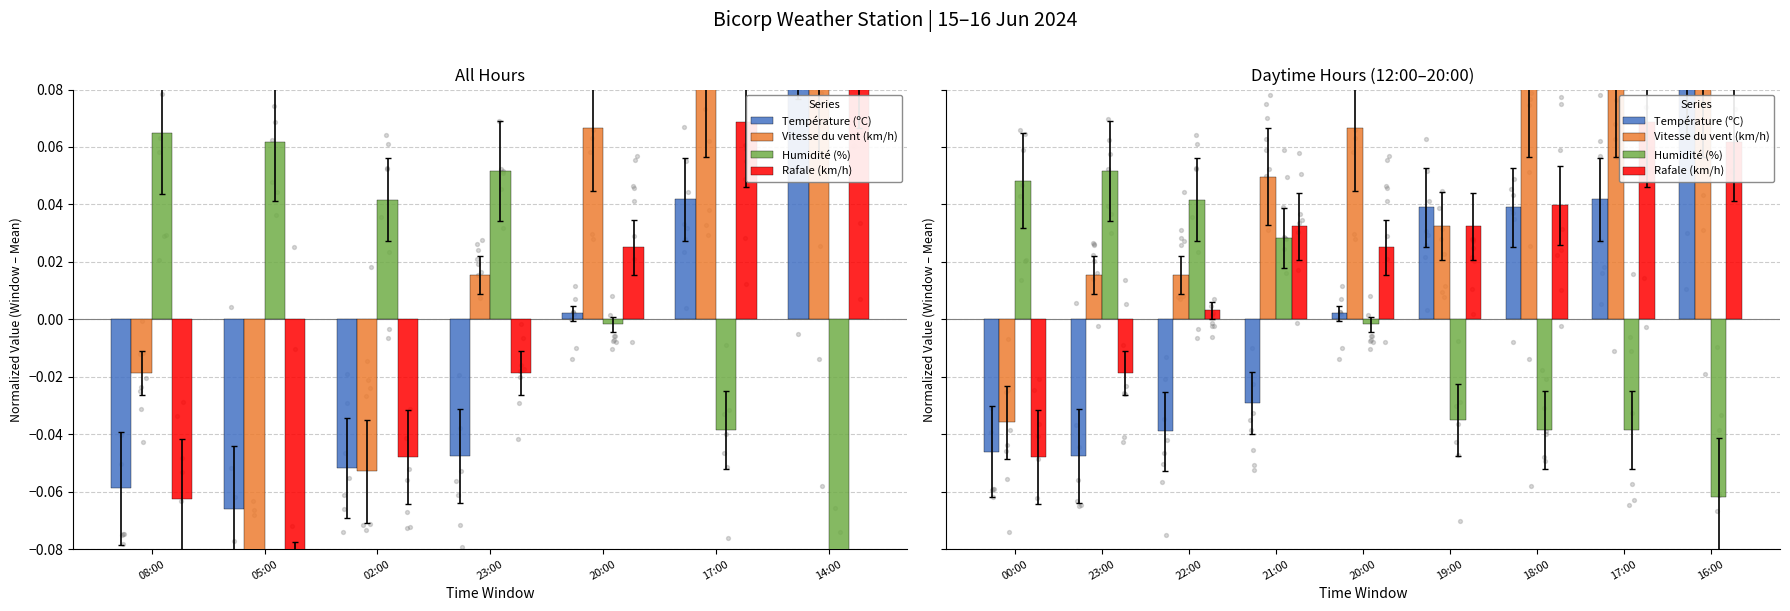

Which series has the widest spread of Y values?

Température (ºC)